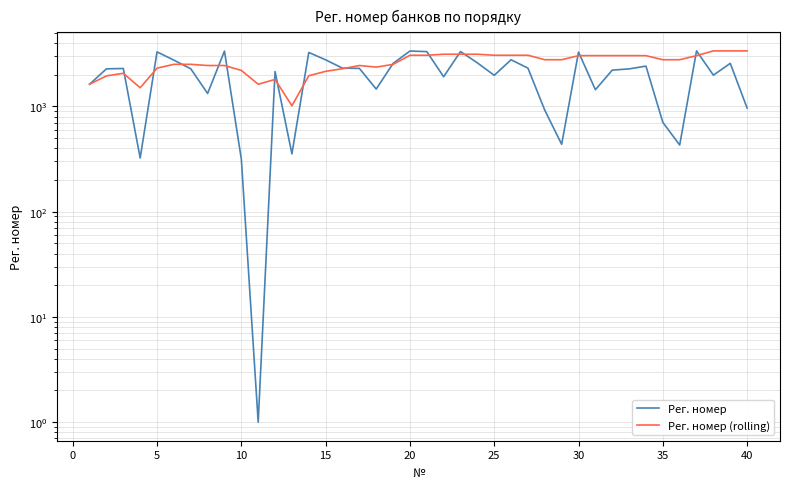

How many data points in Рег. номер are less than 2275?

20